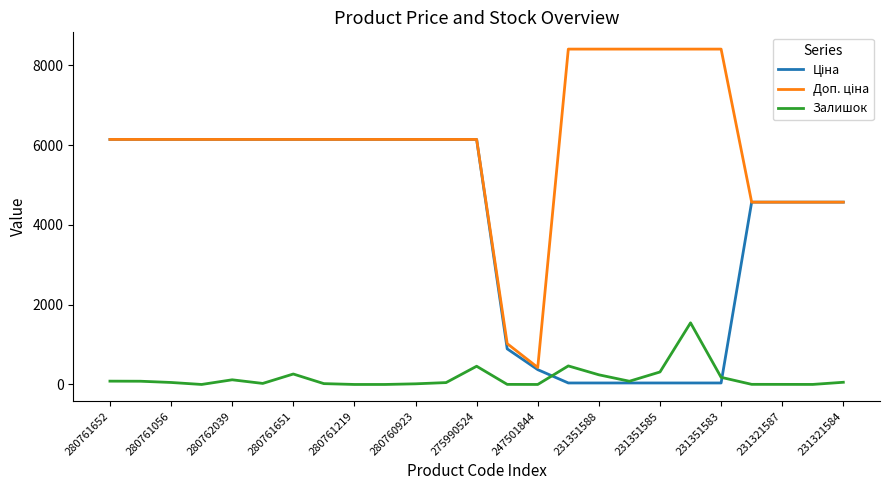

What is the greatest value displayed?

8408.0